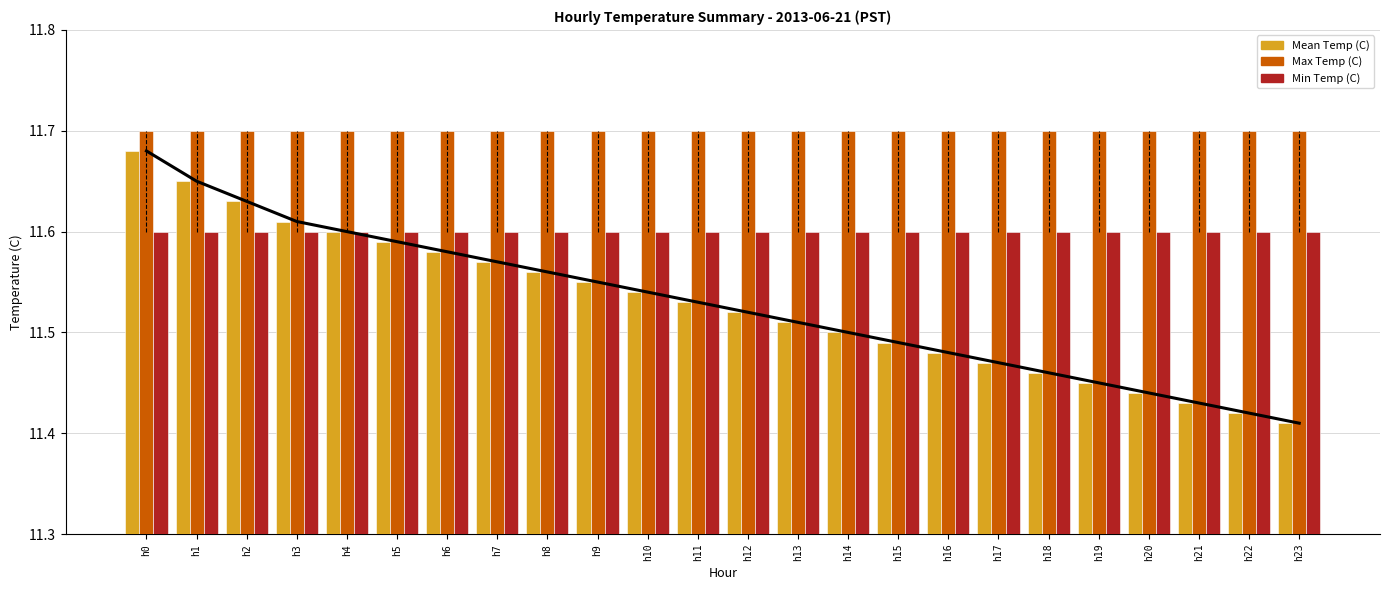

The Mean Temp (C) series shows 15.3 at h11. True or false?

False